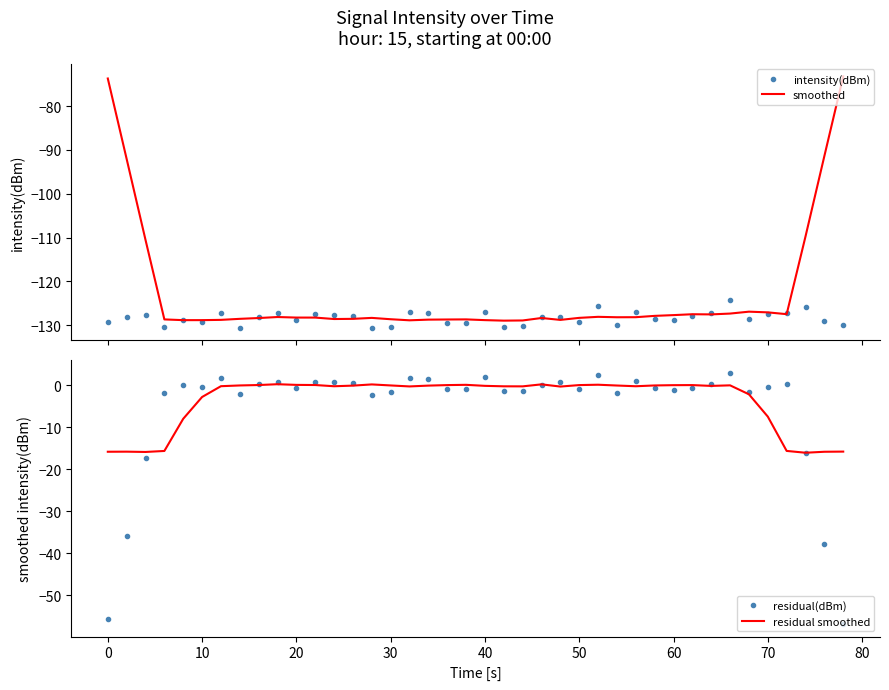

What is the minimum value for intensity(dBm)?

-130.6